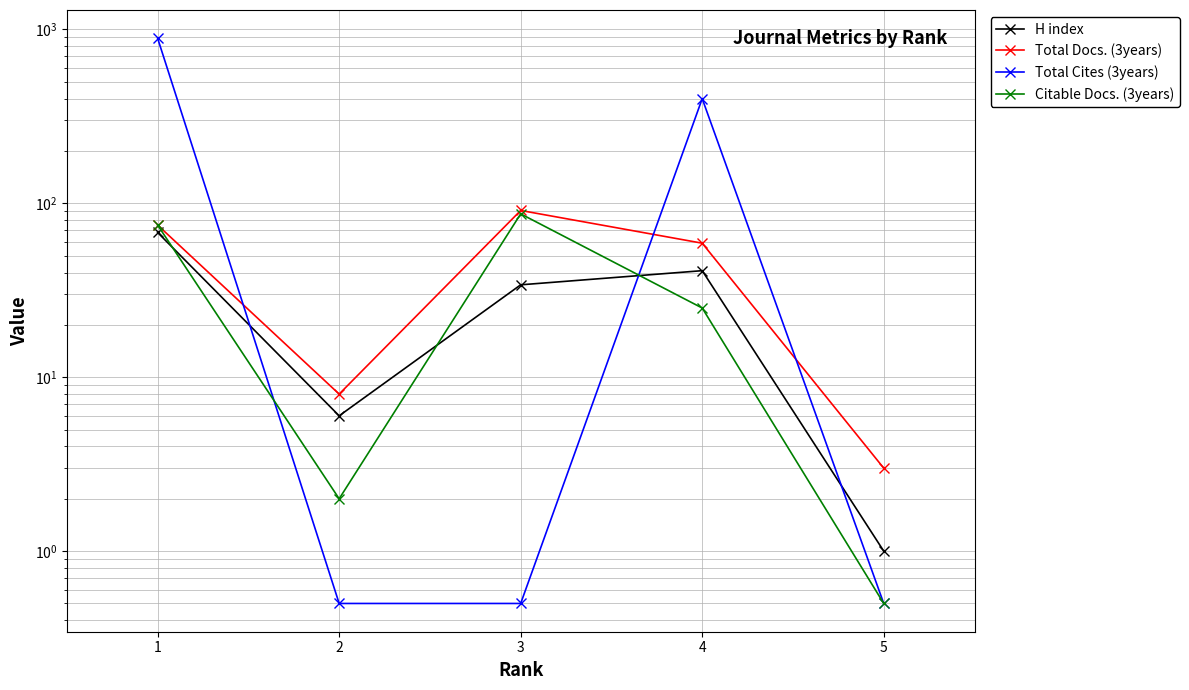

What are all the series names shown in the legend?

H index, Total Docs. (3years), Total Cites (3years), Citable Docs. (3years)